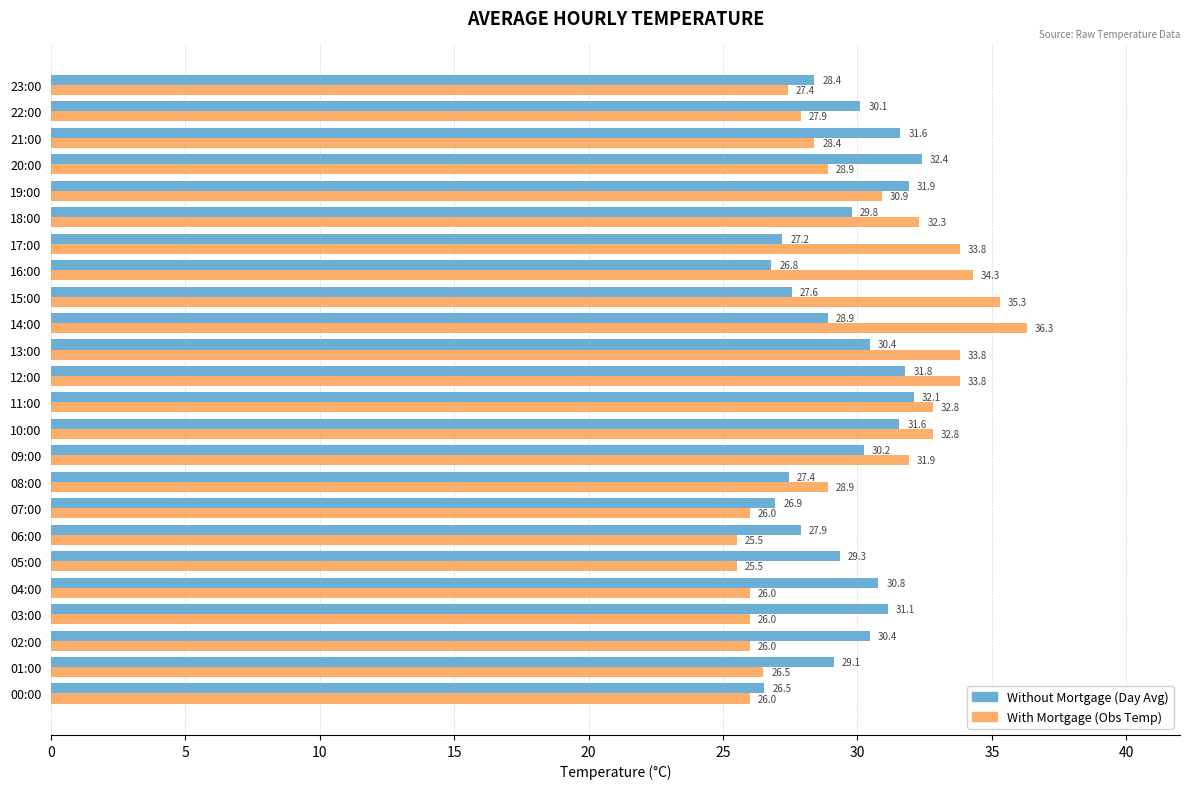

At which label does Without Mortgage (Day Avg) reach its peak?

20:00